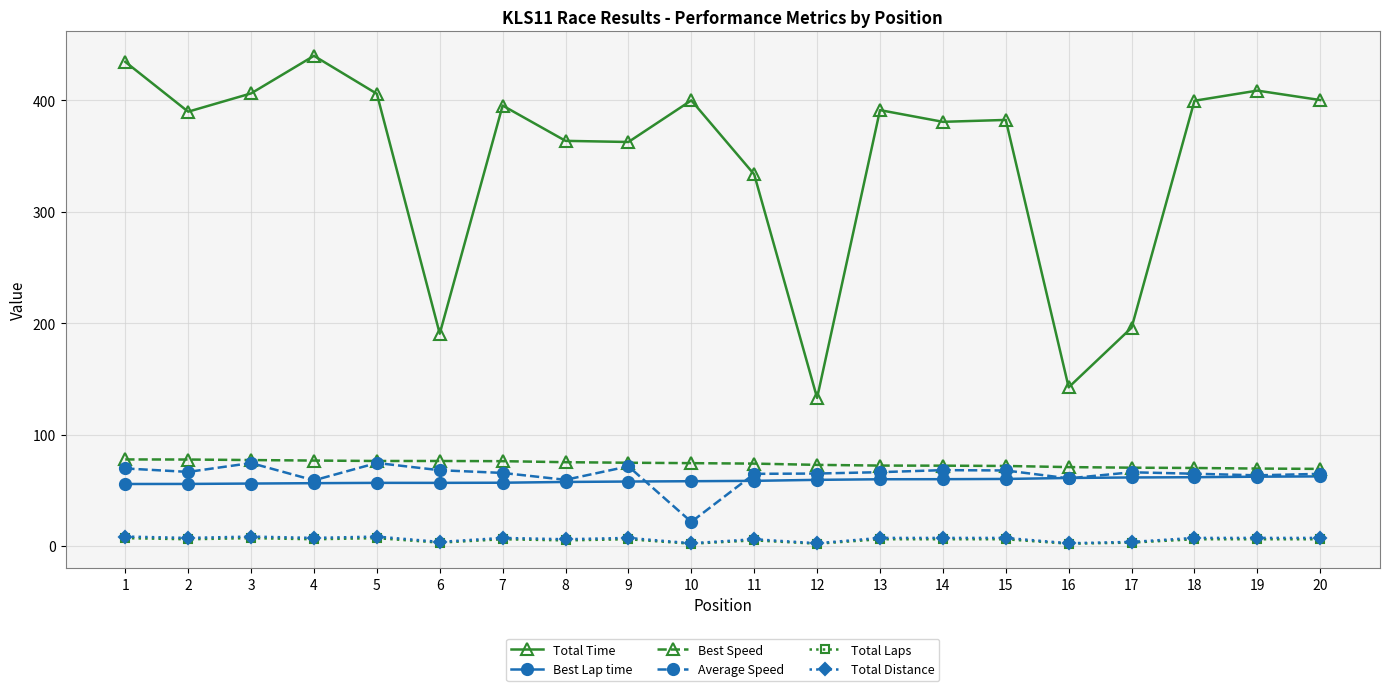

How many lines are shown in the chart?

6